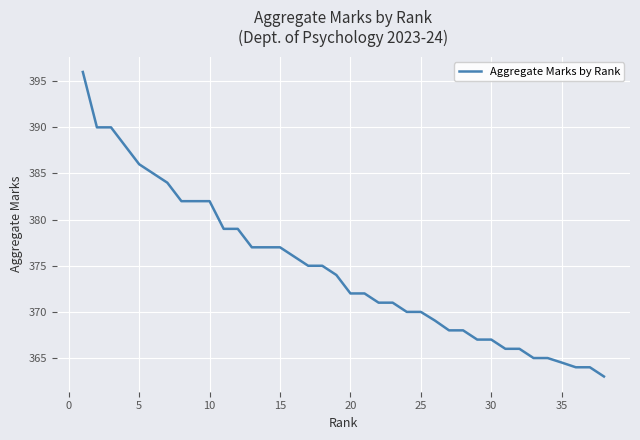

What is the difference between the maximum and minimum values?

33.0